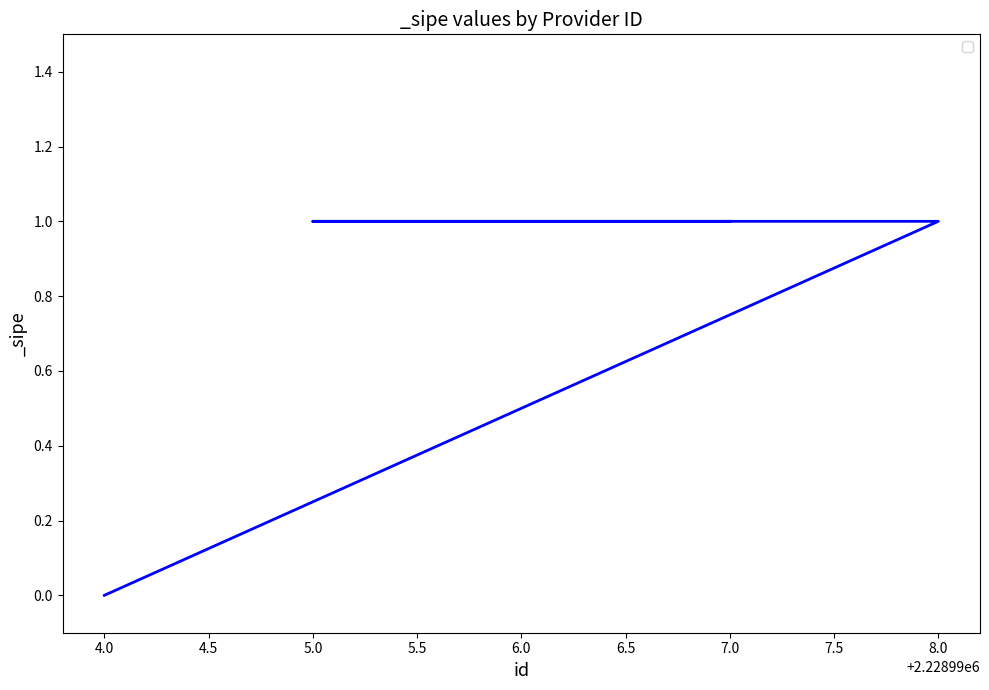

Count the number of data series in this chart.

1